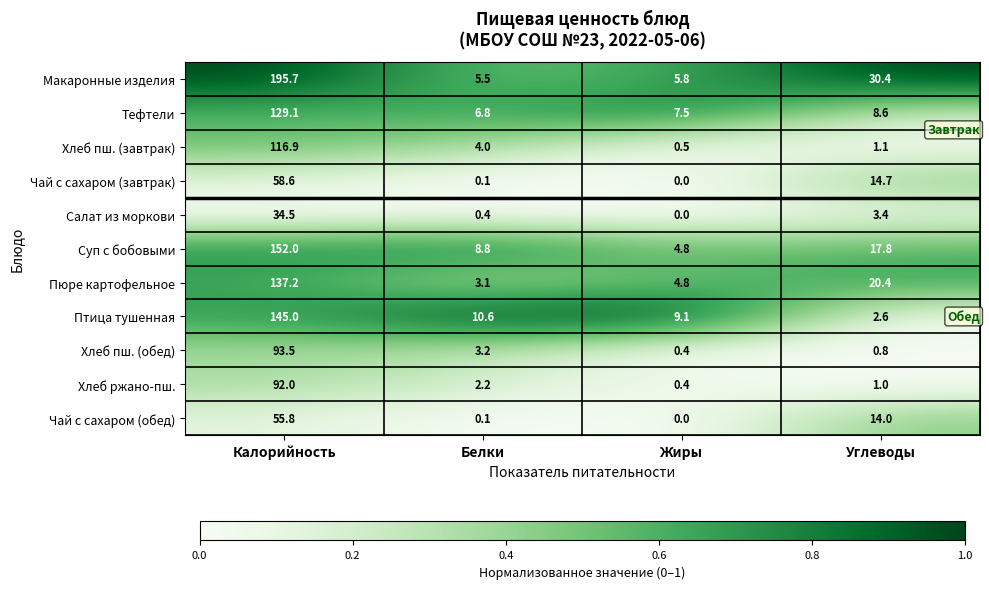

How many data points does each series have?

4